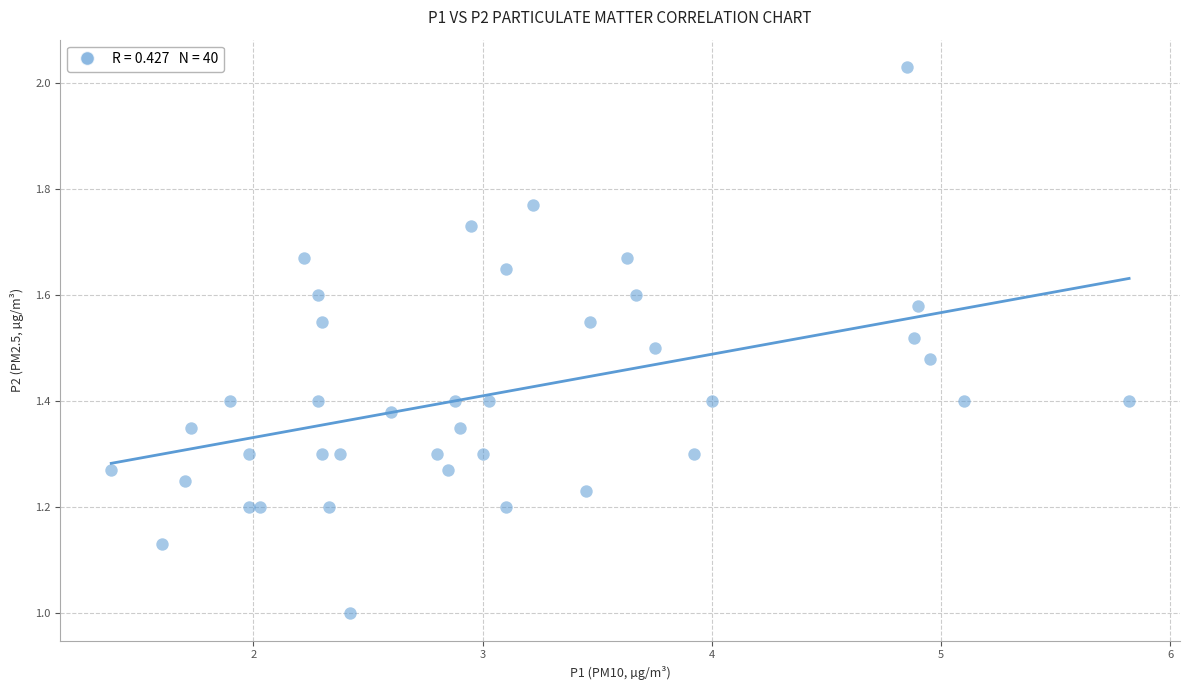

What is the range of X values (max minus min)?

4.4